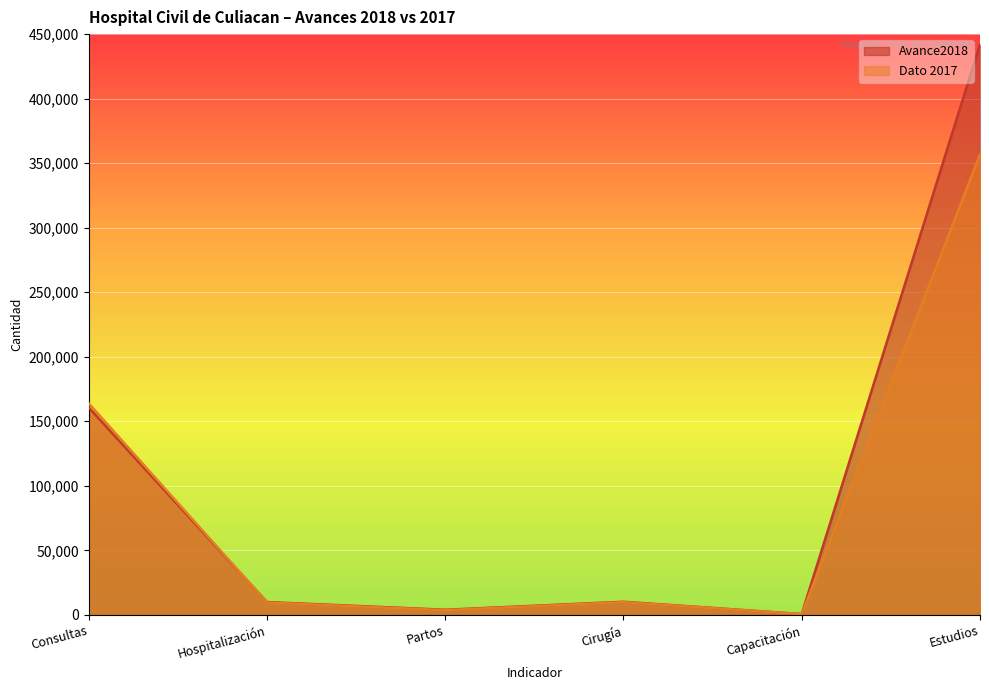

At which label does Dato 2017 first exceed 9834?

Consultas